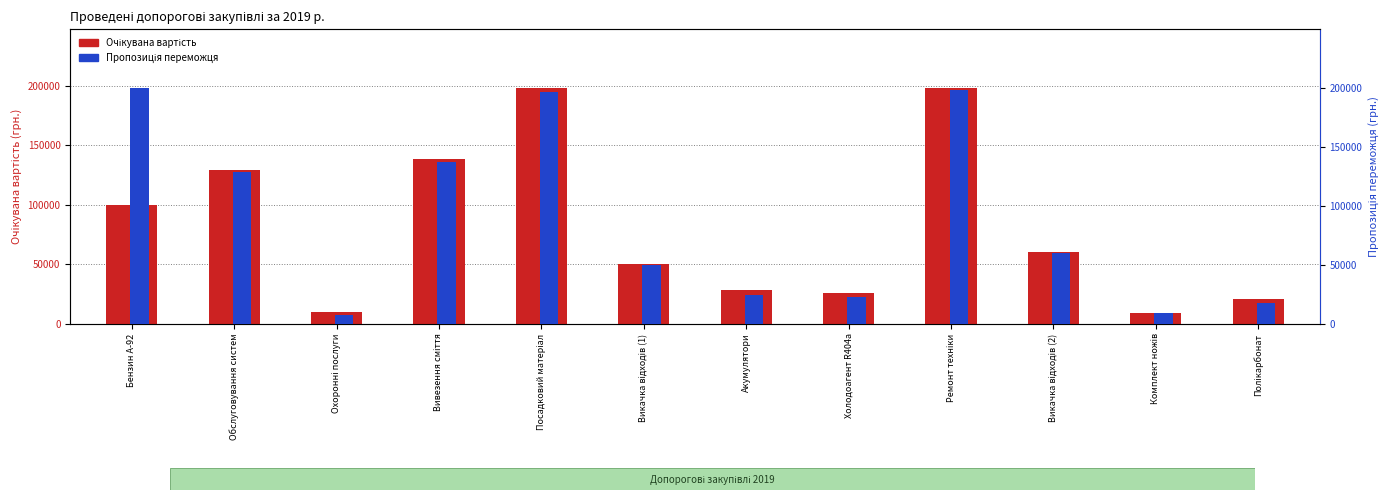

What is the difference between the highest and lowest values at Охоронні послуги?

2970.0